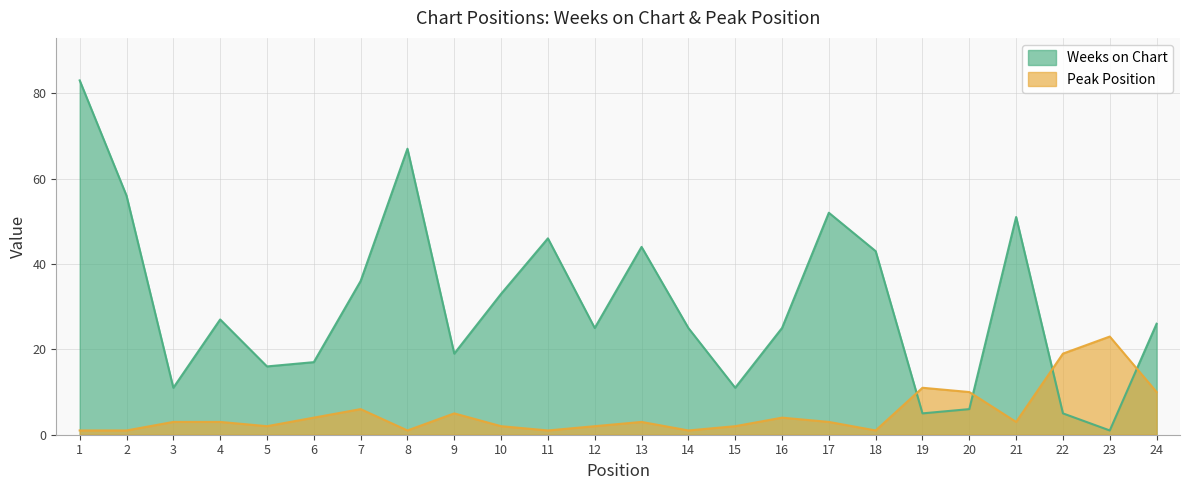

True or false: Weeks on Chart has a value of 25 at 14.

True